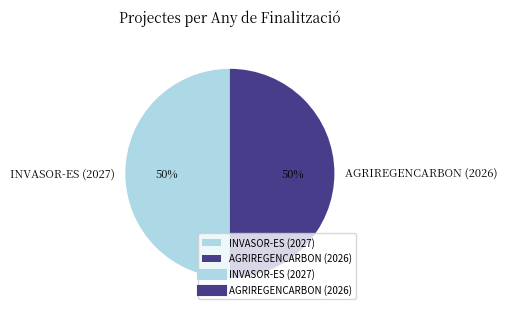

True or false: AGRIREGENCARBON (2026) accounts for 50% of the total.

True